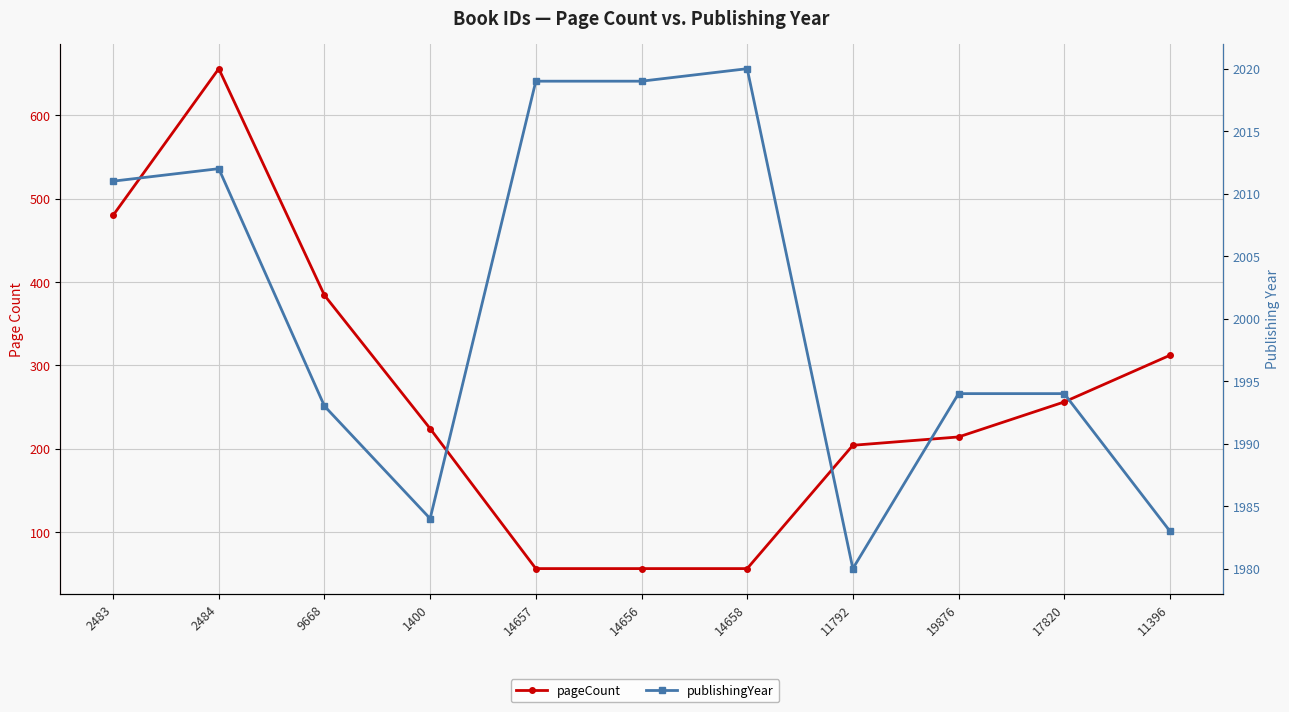

What is the difference between the publishingYear values at 14657 and 14658?

1